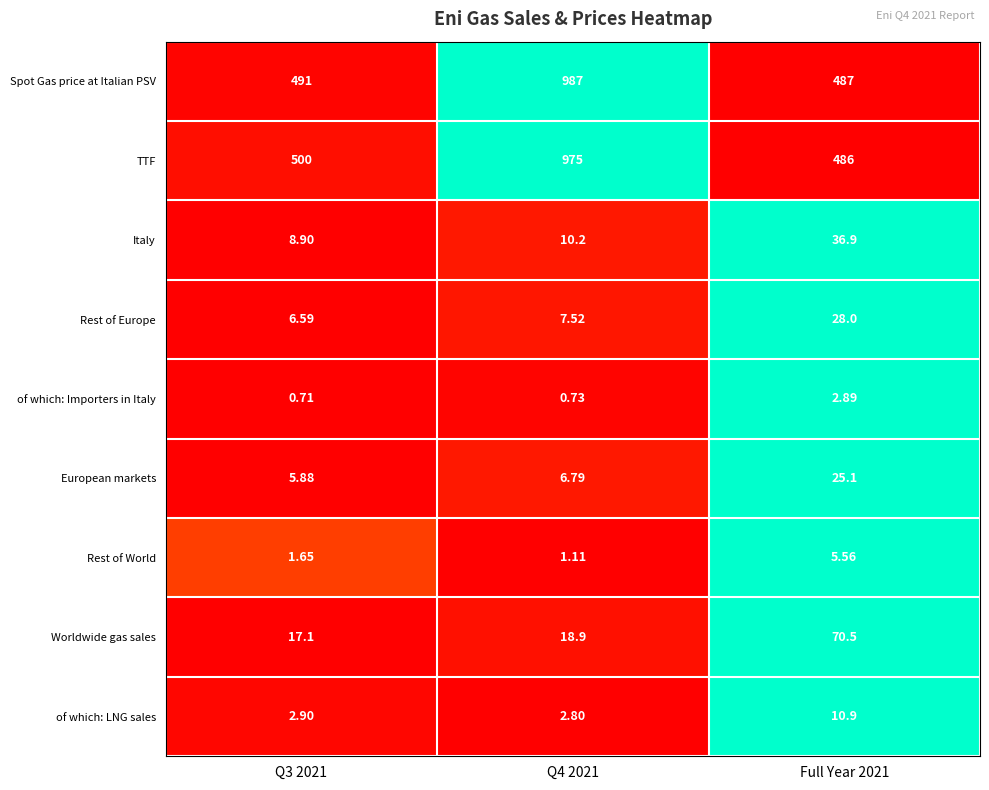

Between Q3 2021 and Q4 2021, which series saw the biggest shift?

Spot Gas price at Italian PSV